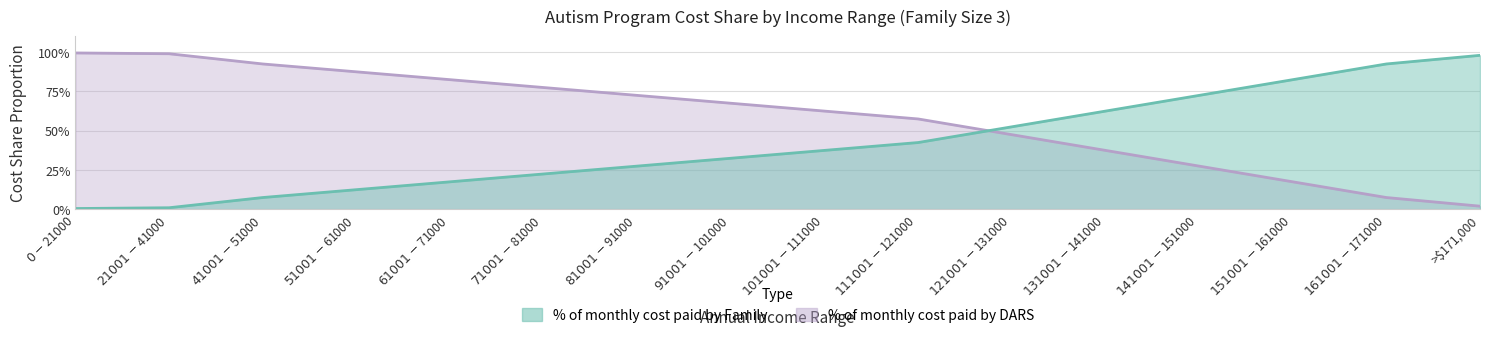

What is the sum of the % of monthly cost paid by Family values at >$171,000 and $131001-$141000?

1.6